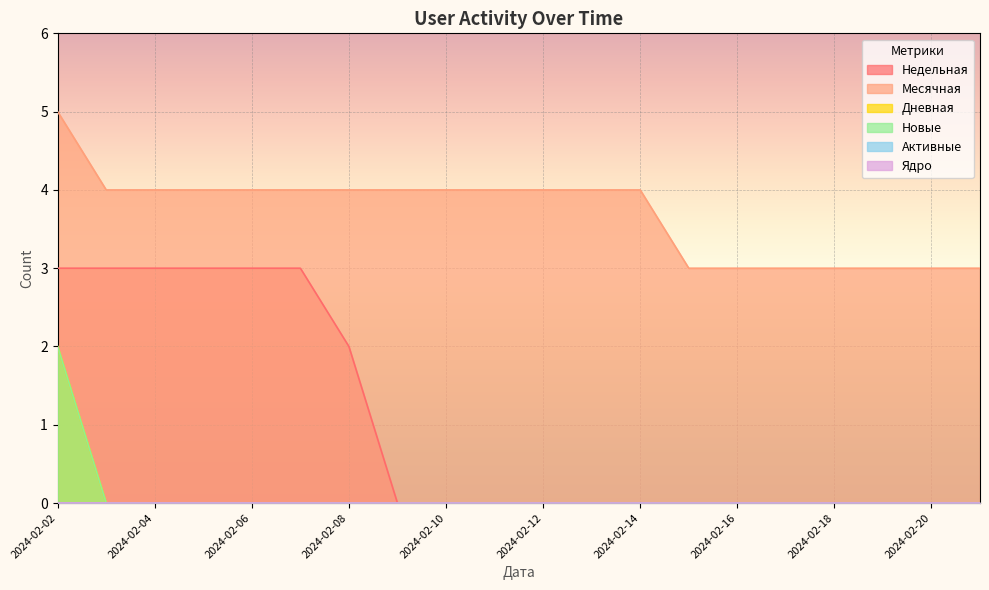

Does the chart display data point markers on the line(s)?

No